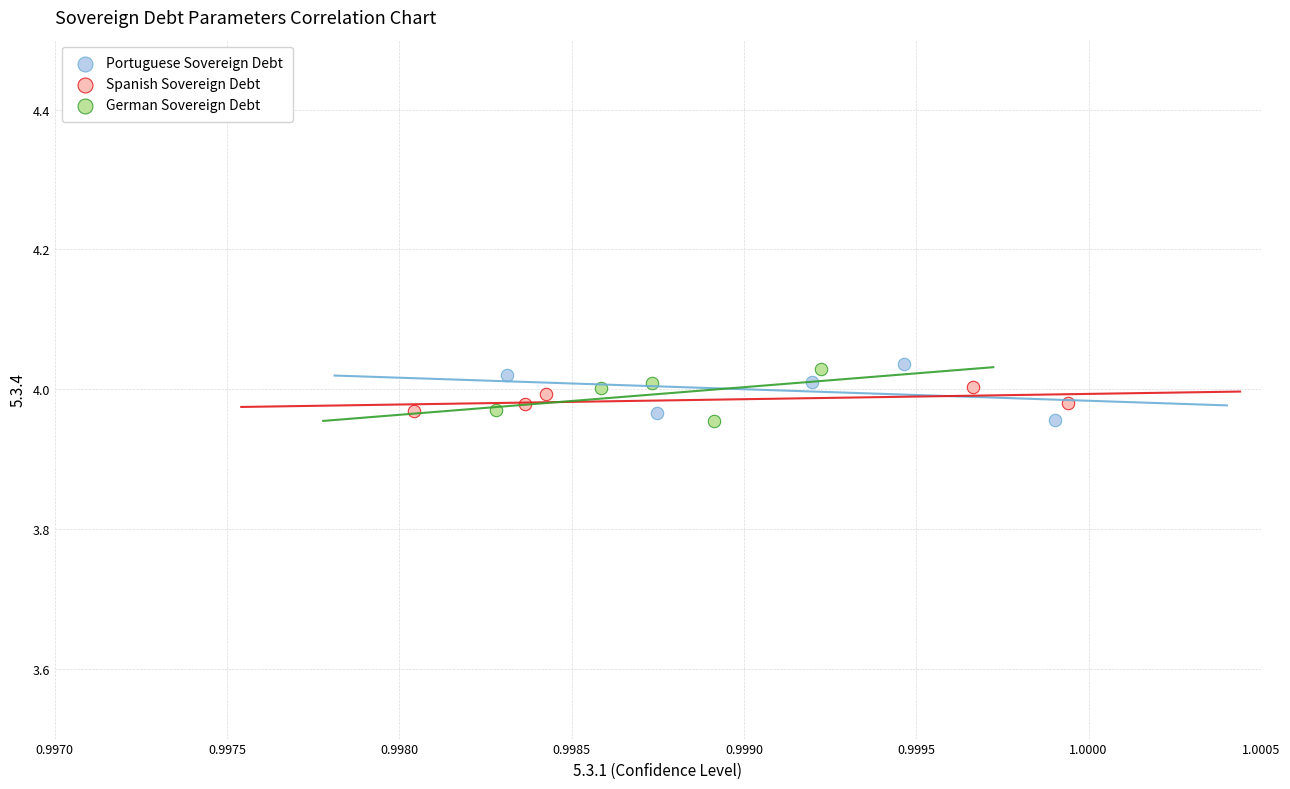

What are all the series names shown in the legend?

Portuguese Sovereign Debt, Spanish Sovereign Debt, German Sovereign Debt